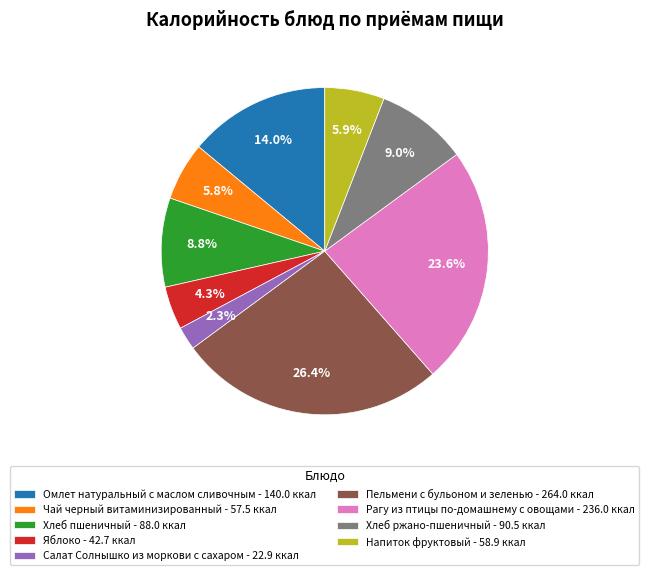

How many segments does this pie chart have?

9